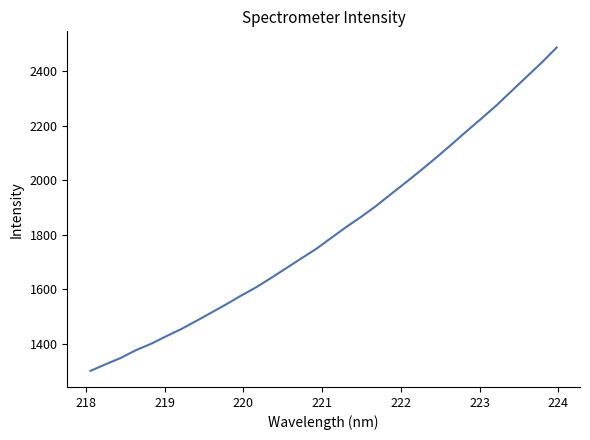

What is the difference between the maximum and minimum values?

1186.7